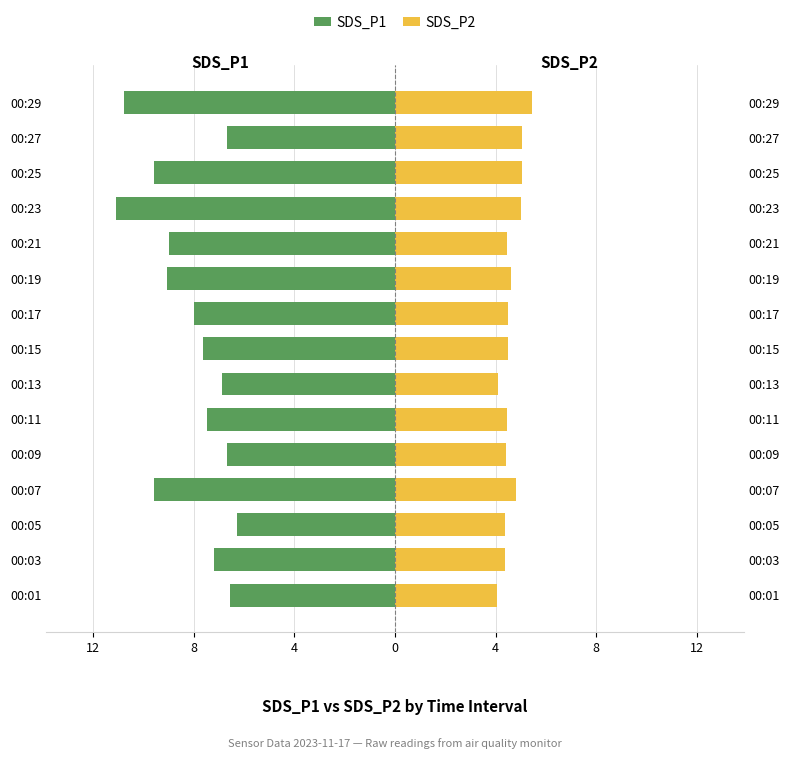

Reading left to right, list all the values displayed in this chart.

SDS_P1: -6.5	-7.2	-6.3	-9.6	-6.7	-7.5	-6.9	-7.6	-8.0	-9.1	-9.0	-11.1	-9.6	-6.7	-10.8
SDS_P2: 4.1	4.4	4.4	4.8	4.4	4.5	4.1	4.5	4.5	4.6	4.5	5.0	5.1	5.1	5.5